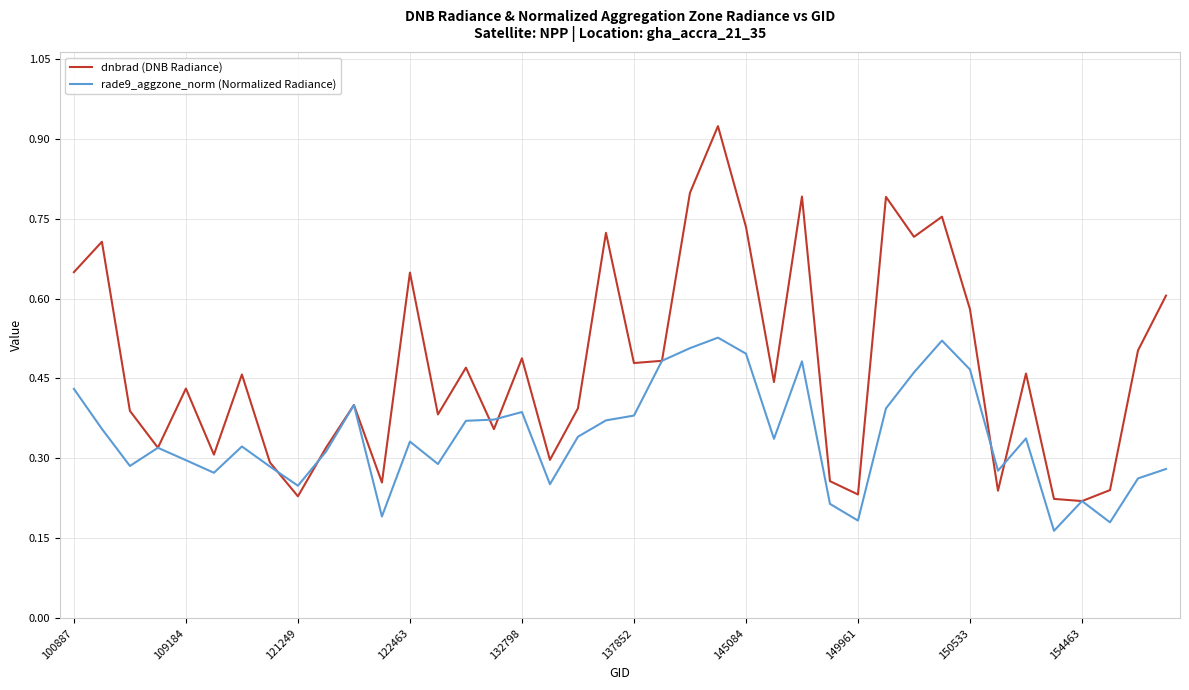

List the series in order of their overall mean, lowest first.

rade9_aggzone_norm (Normalized Radiance), dnbrad (DNB Radiance)